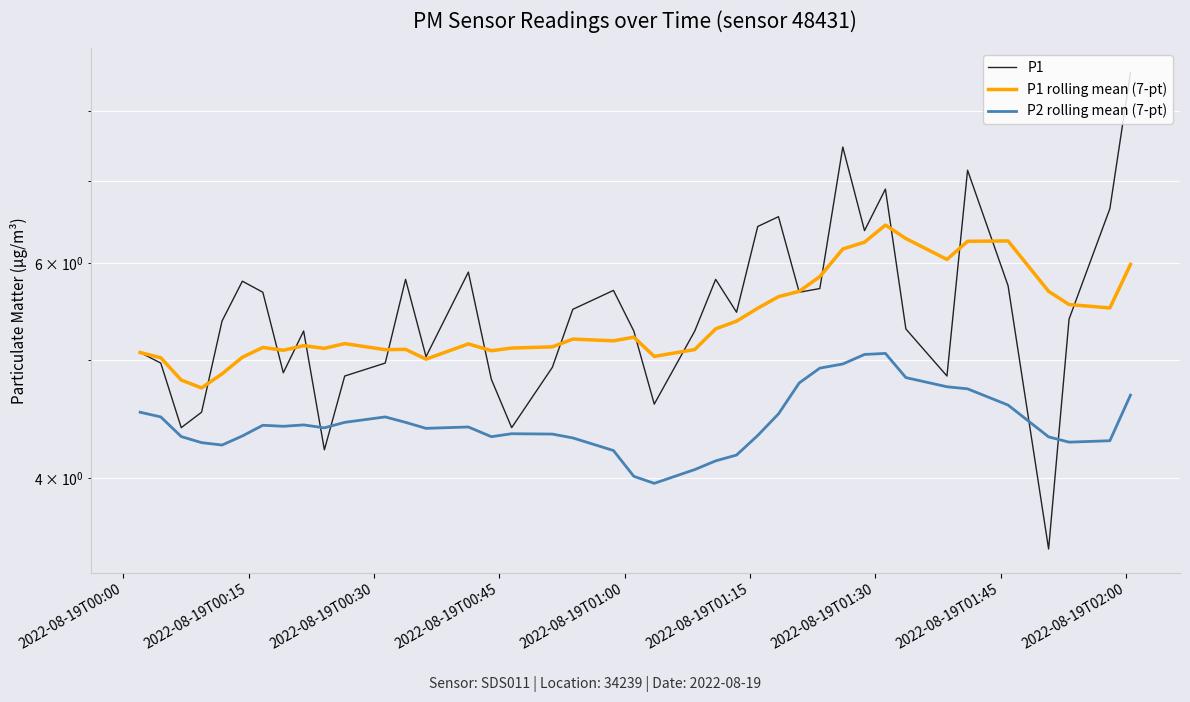

What is the value of the P1 rolling mean (7-pt) point at the 4th from the left?

4.7